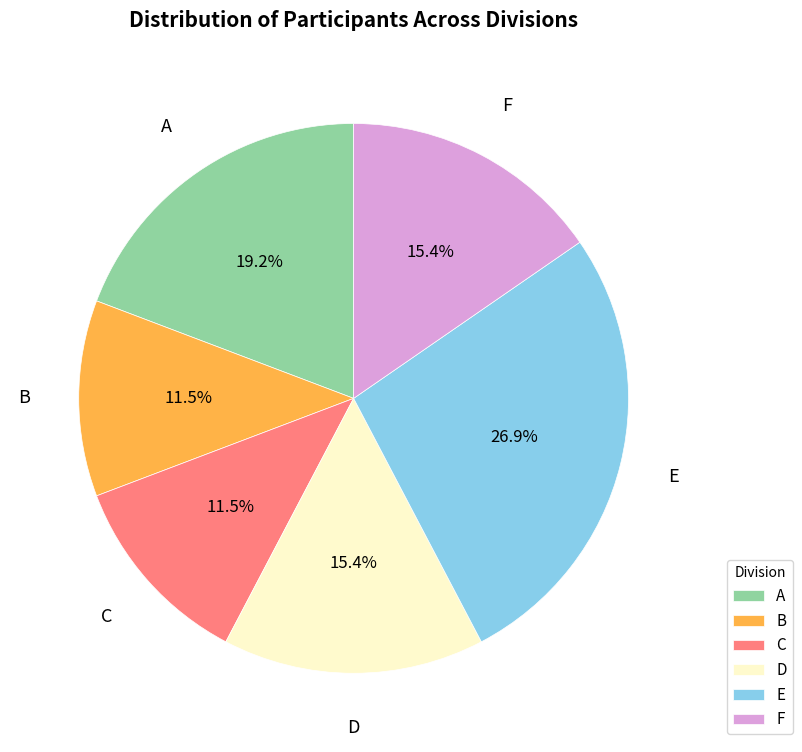

How many segments does this pie chart have?

6